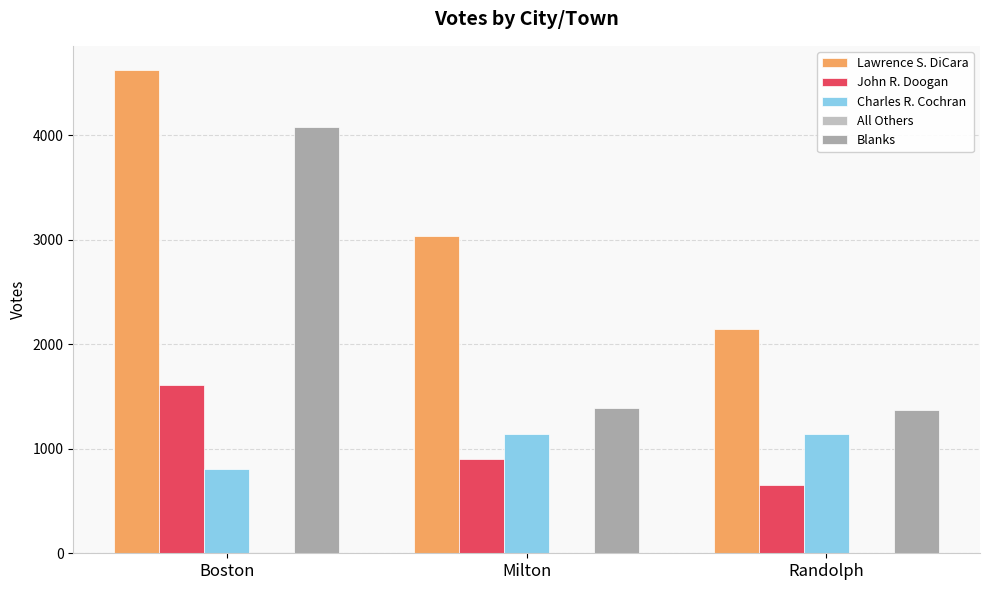

Are the bars horizontal?

No